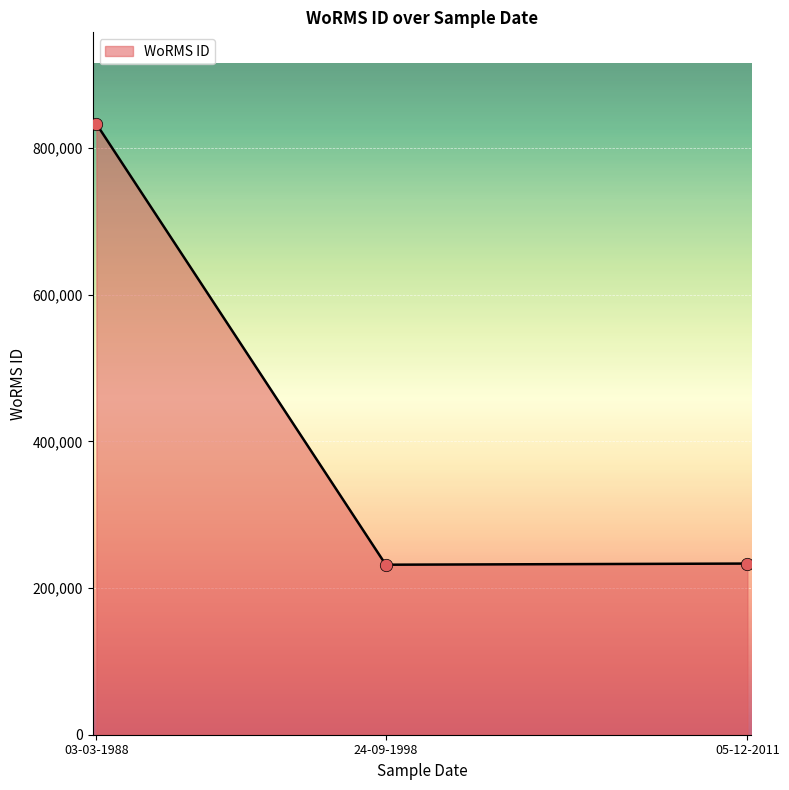

What is the change in value from 24-09-1998 to 05-12-2011?

+1567